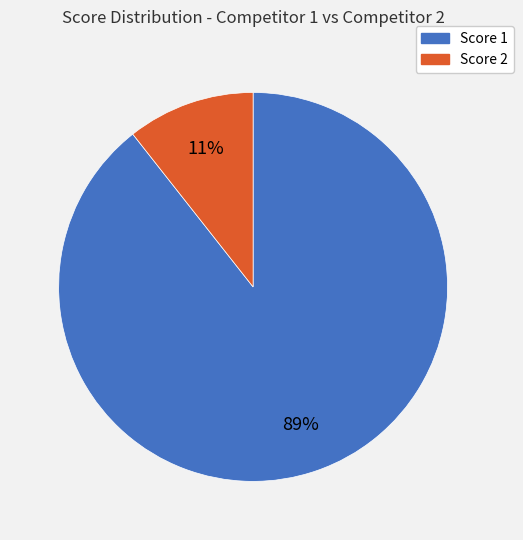

Does any single category account for the majority?

Yes